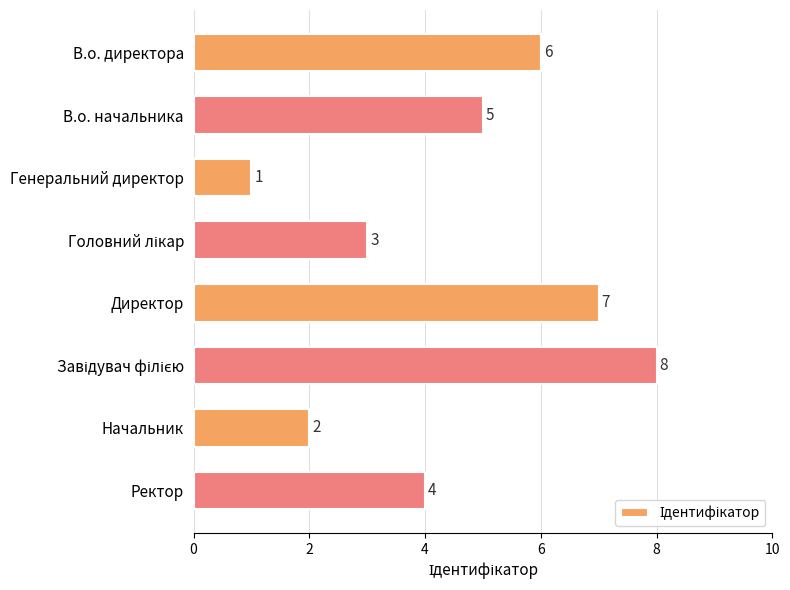

What is the label of the 8th bar from the bottom?

В.о. директора